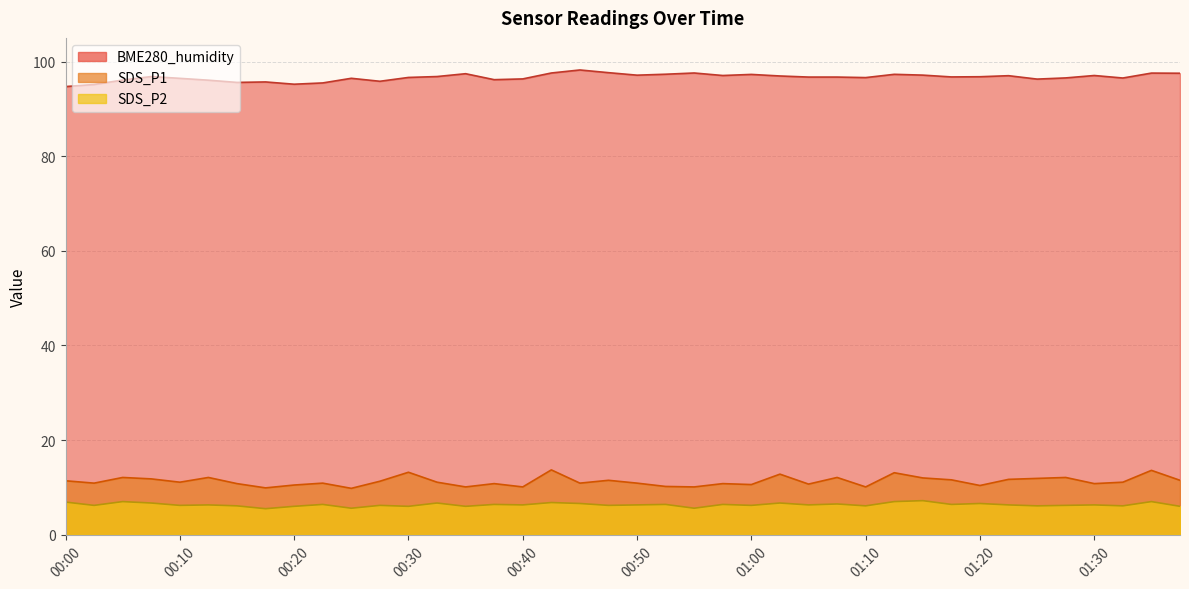

Reading right to left, list all the values displayed in this chart.

SDS_P1: 11.5	13.6	11.1	10.8	12.1	11.9	11.7	10.4	11.6	12.0	13.1	10.1	12.1	10.7	12.8	10.6	10.8	10.1	10.2	10.9	11.5	10.9	13.7	10.1	10.8	10.1	11.1	13.2	11.3	9.8	10.9	10.5	9.9	10.8	12.1	11.1	11.8	12.1	10.9	11.4
SDS_P2: 6.0	7.0	6.1	6.3	6.2	6.1	6.3	6.6	6.4	7.2	7.0	6.1	6.5	6.3	6.7	6.2	6.4	5.6	6.4	6.3	6.2	6.6	6.8	6.3	6.4	6.0	6.7	6.0	6.2	5.6	6.4	6.0	5.5	6.1	6.3	6.2	6.7	7.0	6.2	6.9
BME280_humidity: 97.5	97.6	96.5	97.0	96.5	96.3	97.0	96.8	96.8	97.1	97.3	96.6	96.7	96.7	97.0	97.3	97.0	97.6	97.3	97.1	97.7	98.2	97.6	96.3	96.2	97.4	96.8	96.6	95.8	96.5	95.5	95.2	95.7	95.6	96.1	96.5	96.8	96.1	95.2	94.7